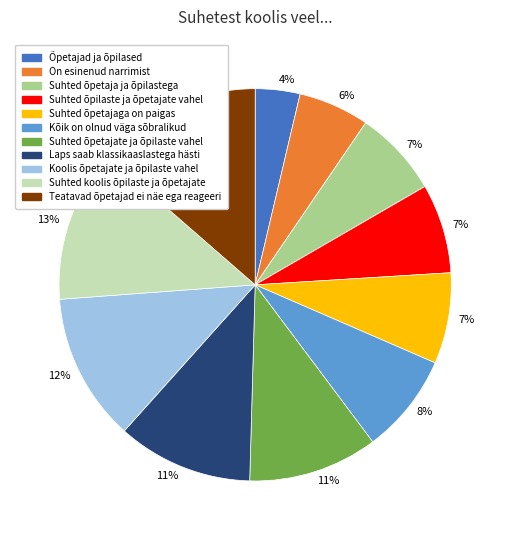

Is Kõik on olnud väga sõbralikud the majority of the pie?

No